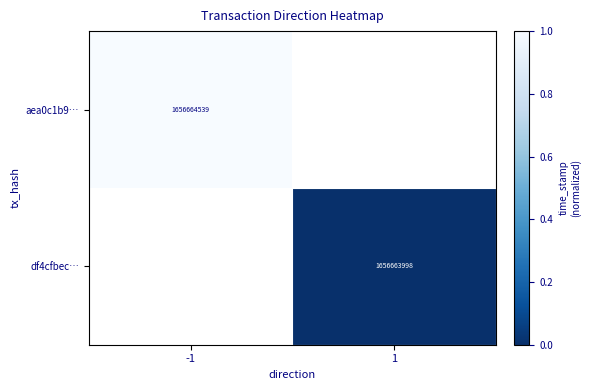

At which label does aea0c1b9… reach its peak?

-1